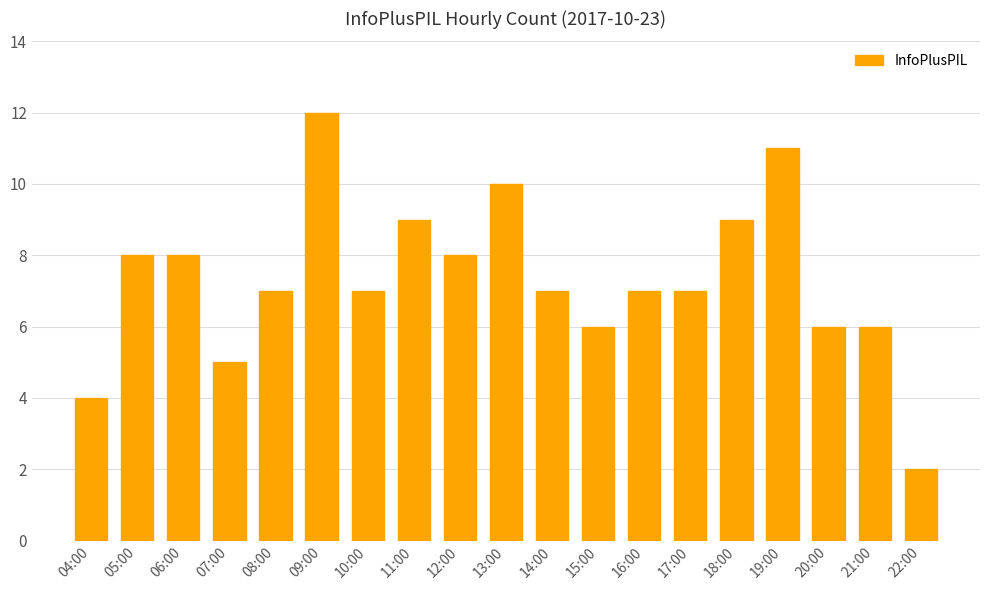

Count the values in the range 6 to 9.

13